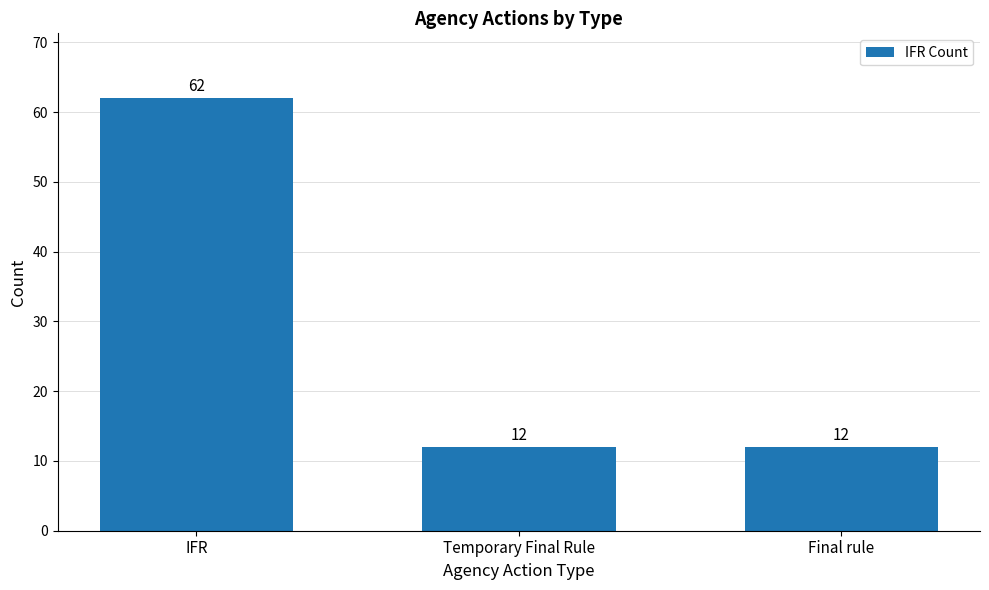

Count the number of data series in this chart.

1